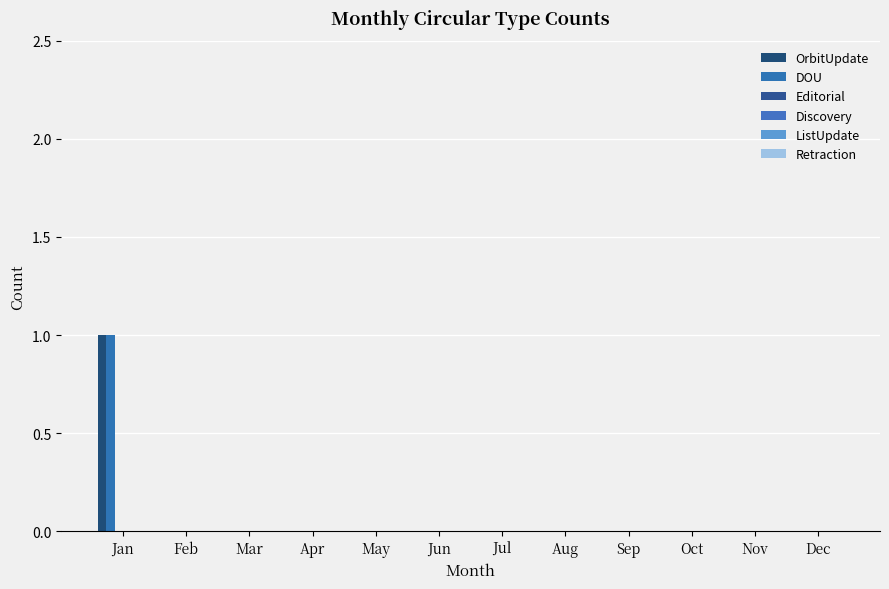

Reading left to right, extract all data points from this chart.

OrbitUpdate: Jan=1	Feb=0	Mar=0	Apr=0	May=0	Jun=0	Jul=0	Aug=0	Sep=0	Oct=0	Nov=0	Dec=0
DOU: Jan=1	Feb=0	Mar=0	Apr=0	May=0	Jun=0	Jul=0	Aug=0	Sep=0	Oct=0	Nov=0	Dec=0
Editorial: Jan=0	Feb=0	Mar=0	Apr=0	May=0	Jun=0	Jul=0	Aug=0	Sep=0	Oct=0	Nov=0	Dec=0
Discovery: Jan=0	Feb=0	Mar=0	Apr=0	May=0	Jun=0	Jul=0	Aug=0	Sep=0	Oct=0	Nov=0	Dec=0
ListUpdate: Jan=0	Feb=0	Mar=0	Apr=0	May=0	Jun=0	Jul=0	Aug=0	Sep=0	Oct=0	Nov=0	Dec=0
Retraction: Jan=0	Feb=0	Mar=0	Apr=0	May=0	Jun=0	Jul=0	Aug=0	Sep=0	Oct=0	Nov=0	Dec=0